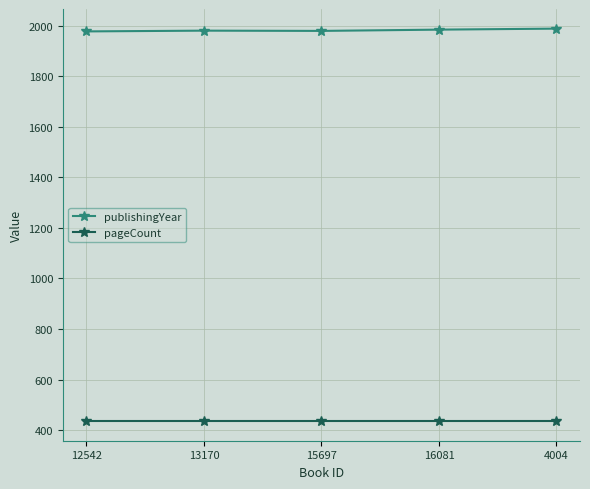

True or false: publishingYear has more than 2 interior local peaks.

False